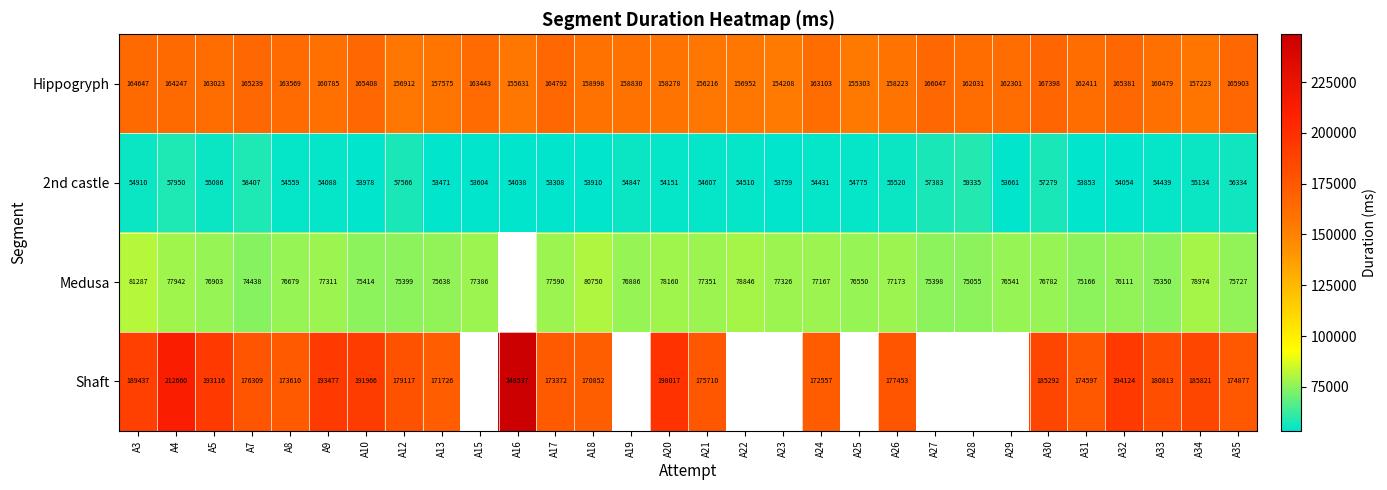

At which label does Hippogryph first exceed 162301?

A3